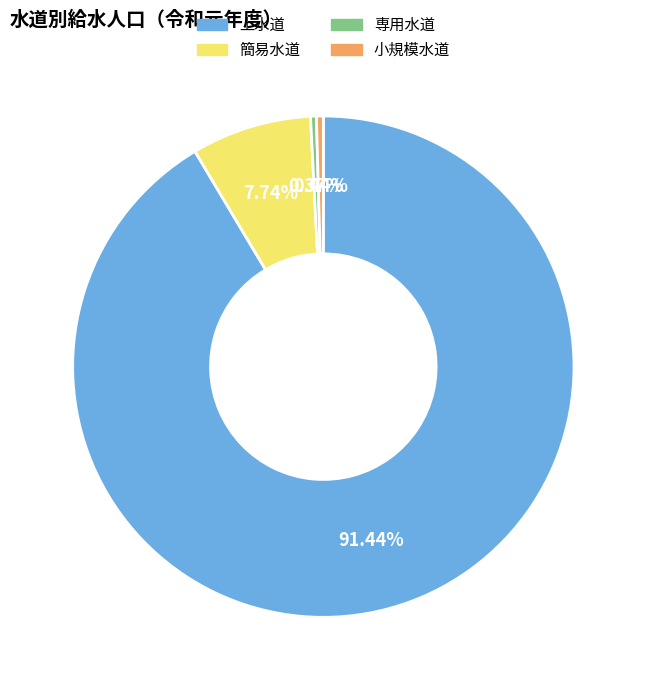

What portion of the pie excludes 専用水道?

99.6%